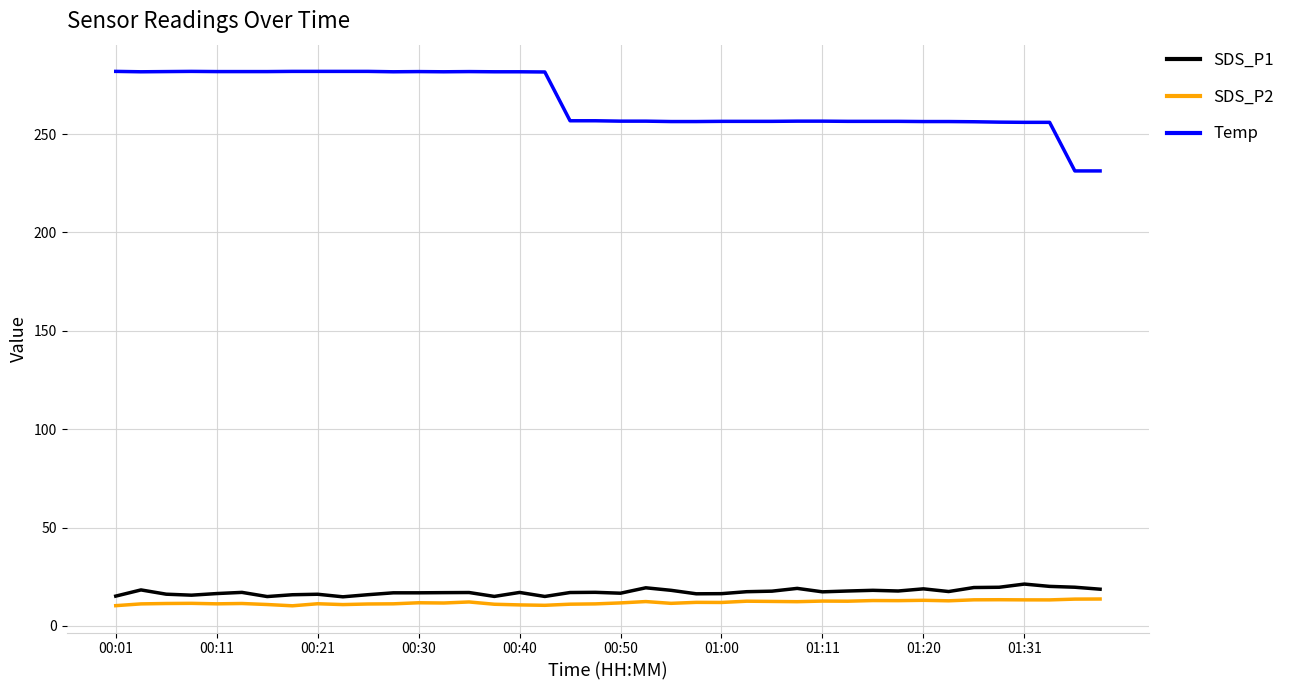

Which series has the largest total across all categories?

Temp